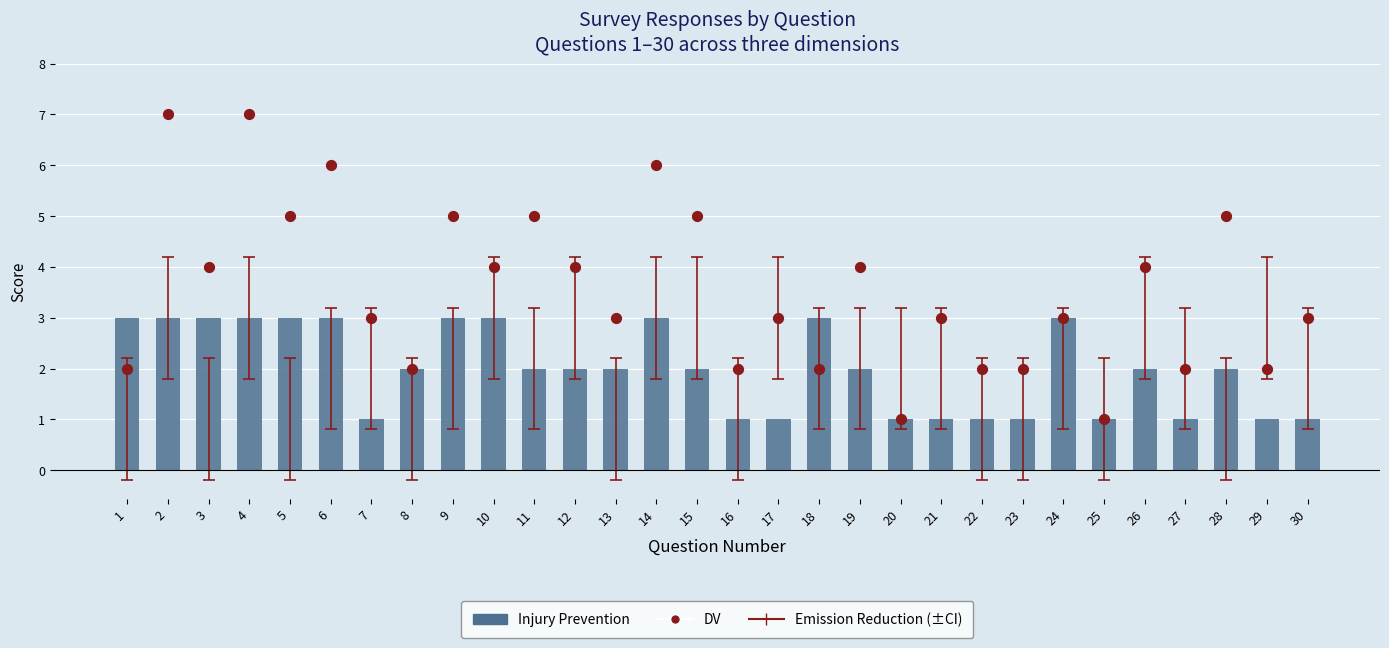

At how many categories does at least one series exceed 6?

2